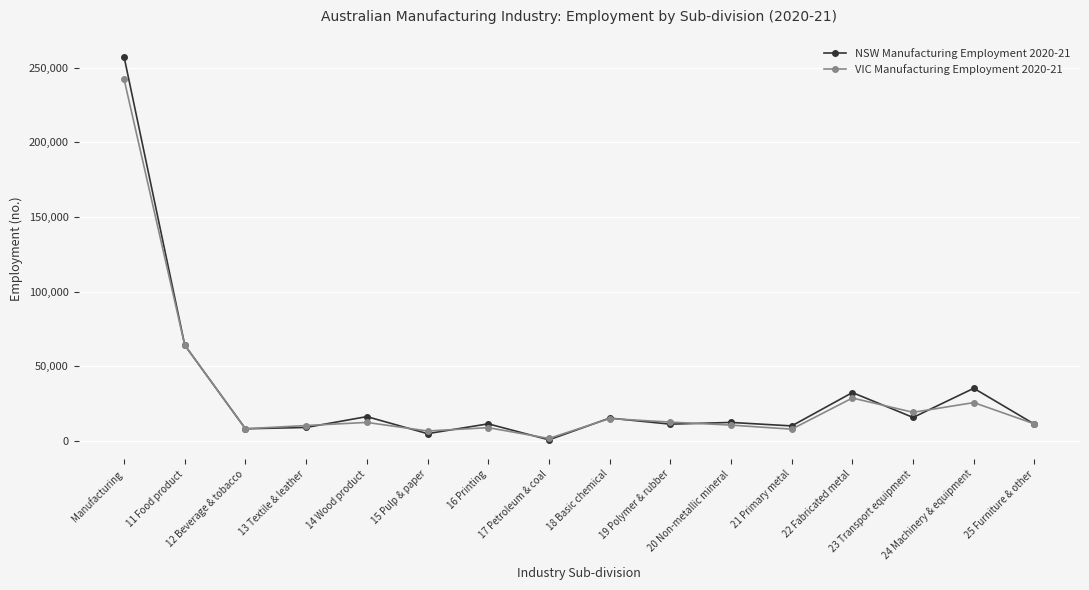

What is the greatest value displayed?

257226